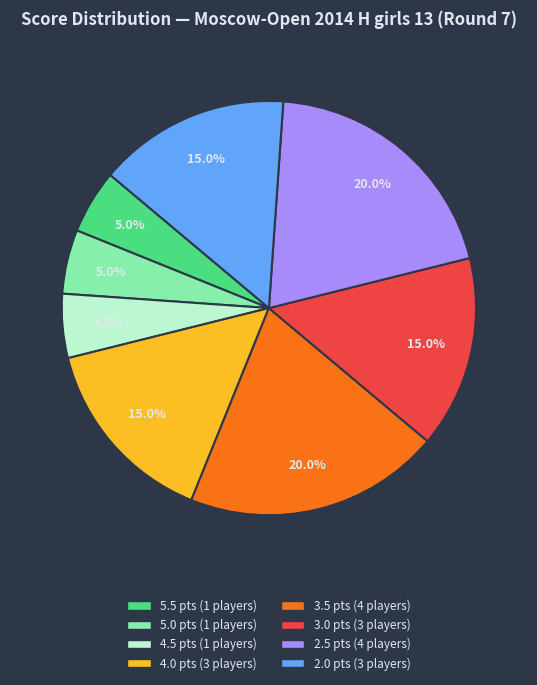

How many slices are in this pie chart?

8